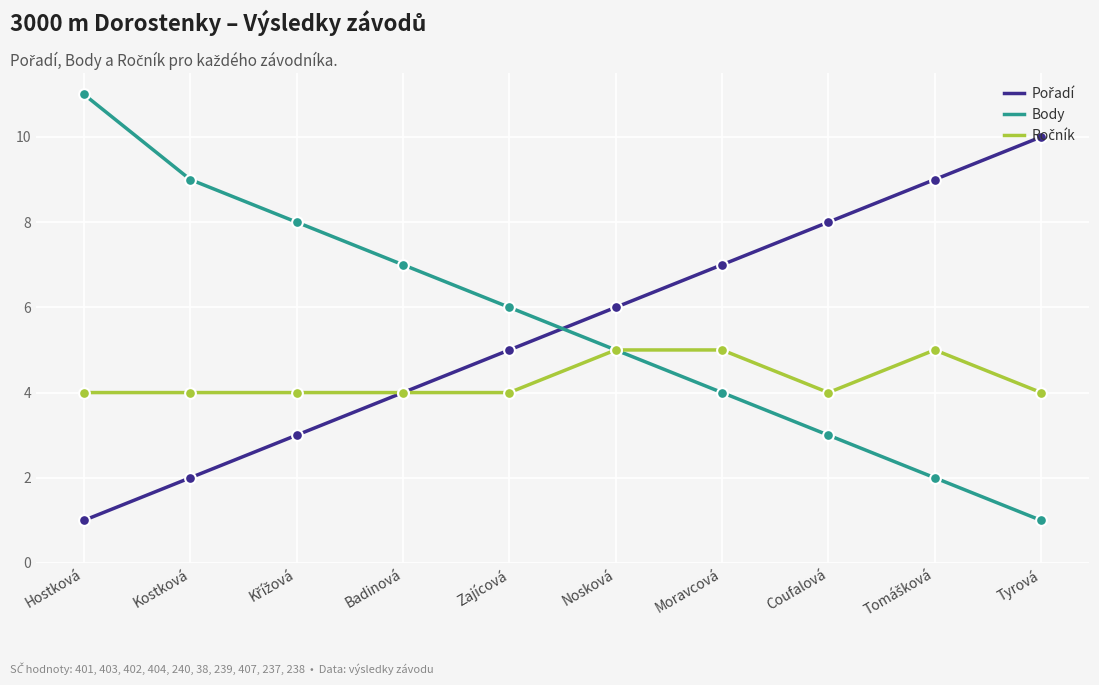

What is the total value across all series at Nosková?

16